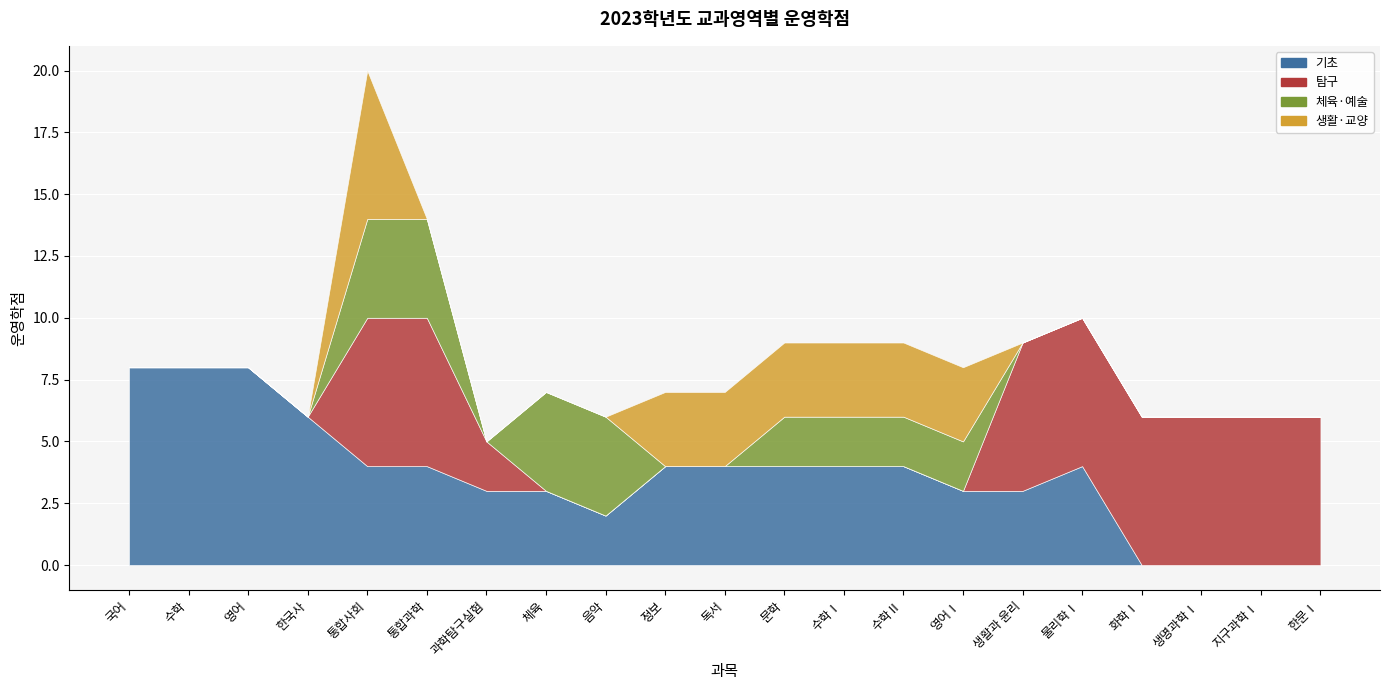

At which category is the sum across all series the highest?

통합사회